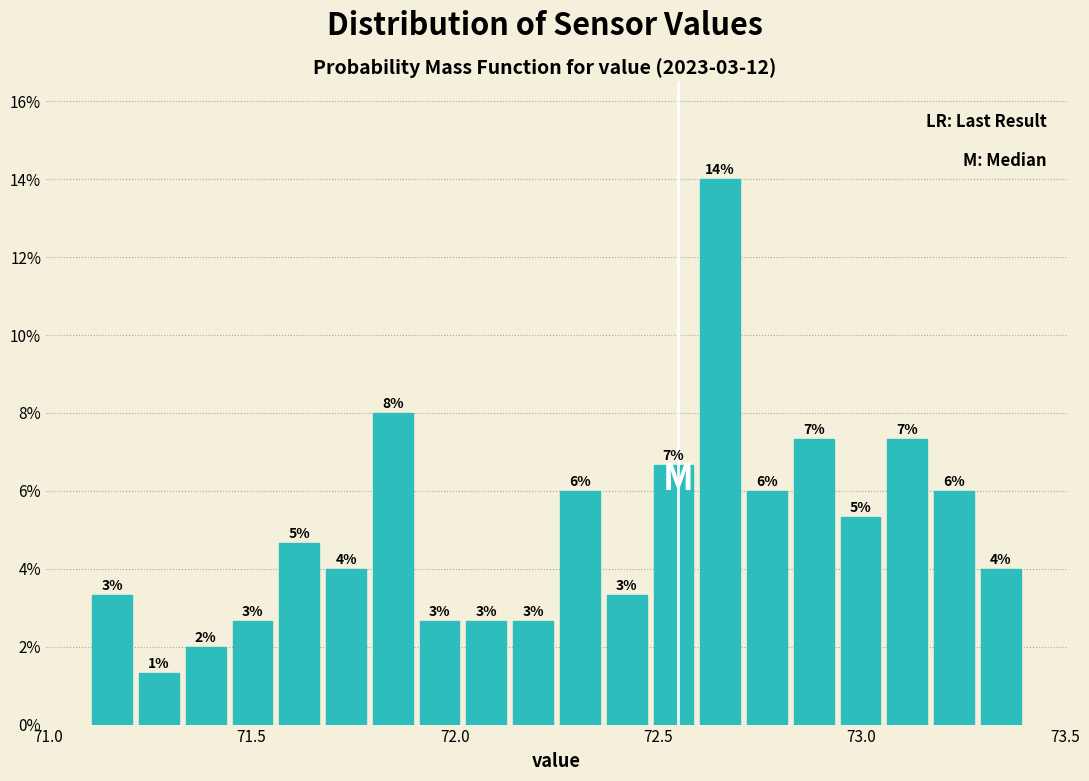

Read against the x-axis, roughly where is the centre of the tallest bar?

72.65